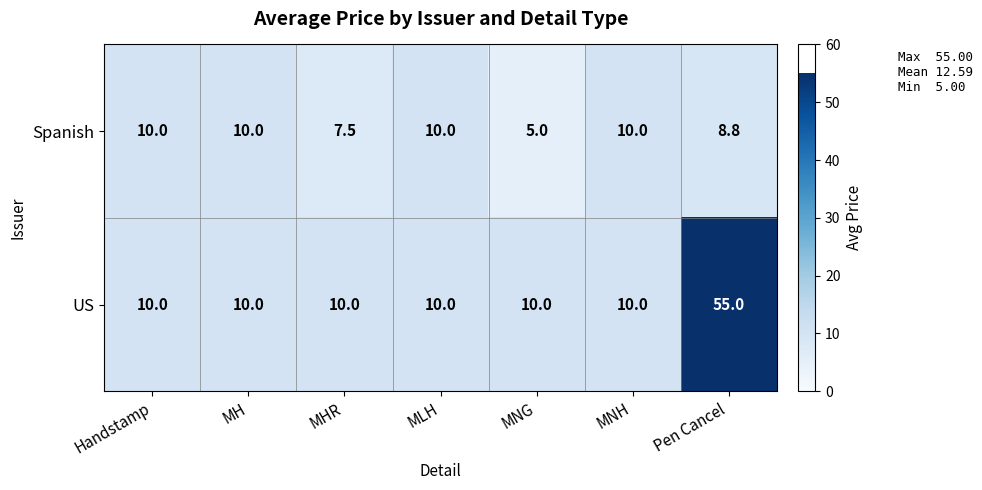

Rank the series by their average value, from highest to lowest.

US, Spanish